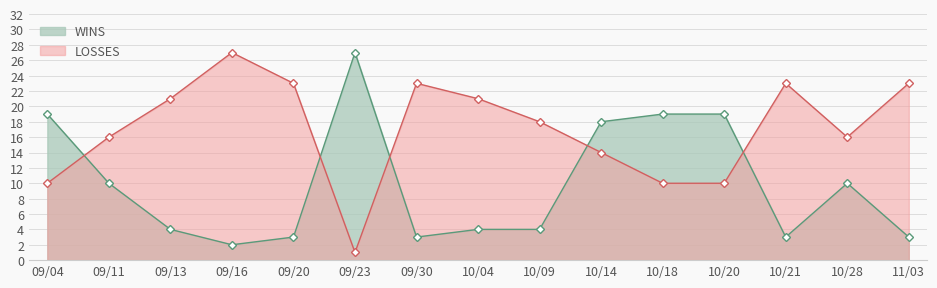

How many intersections are there between LOSSES and WINS?

5